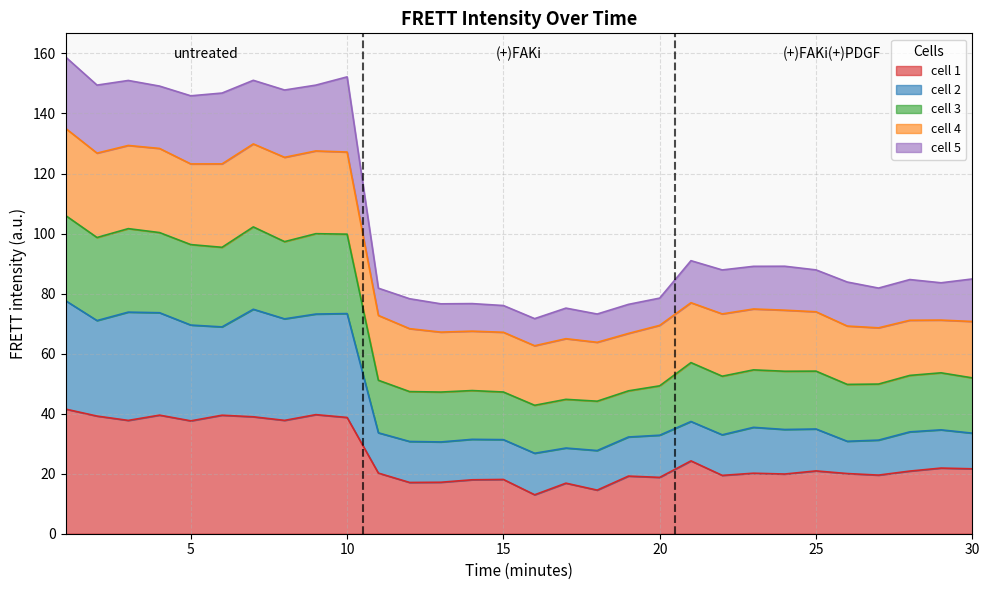

What is the total value across all series at 10?

152.2